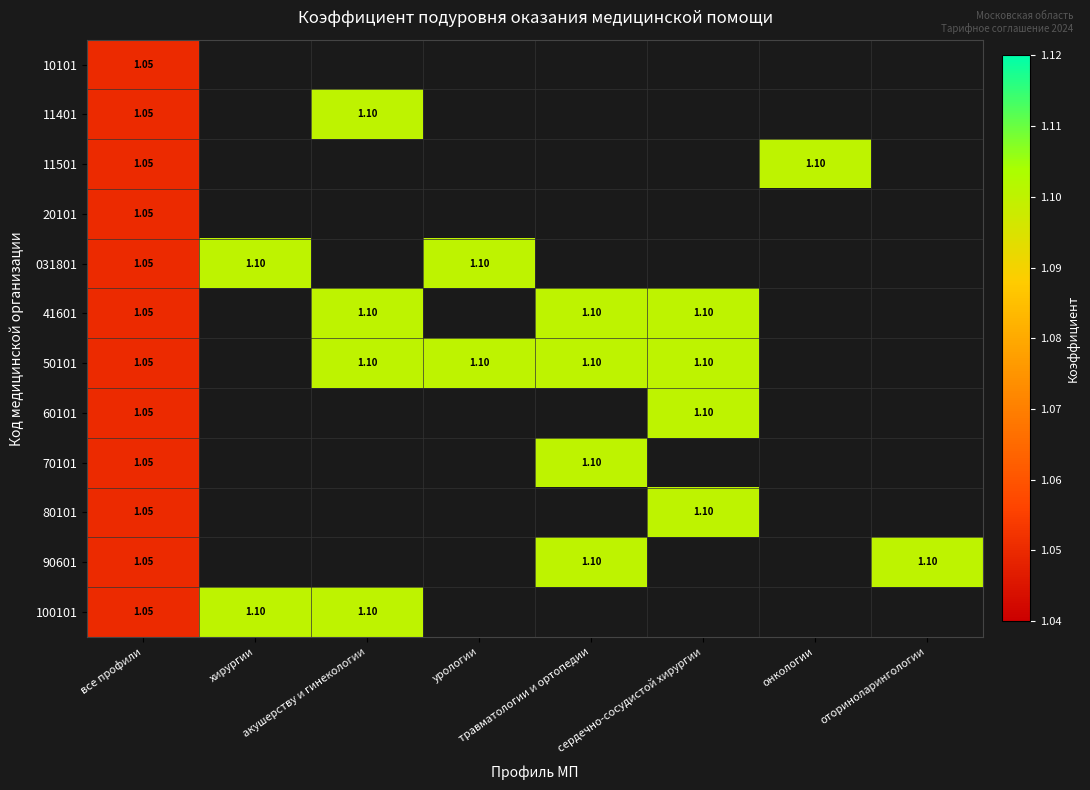

Rank the series by their maximum value, from lowest to highest.

10101, 20101, 11401, 11501, 031801, 41601, 50101, 60101, 70101, 80101, 90601, 100101